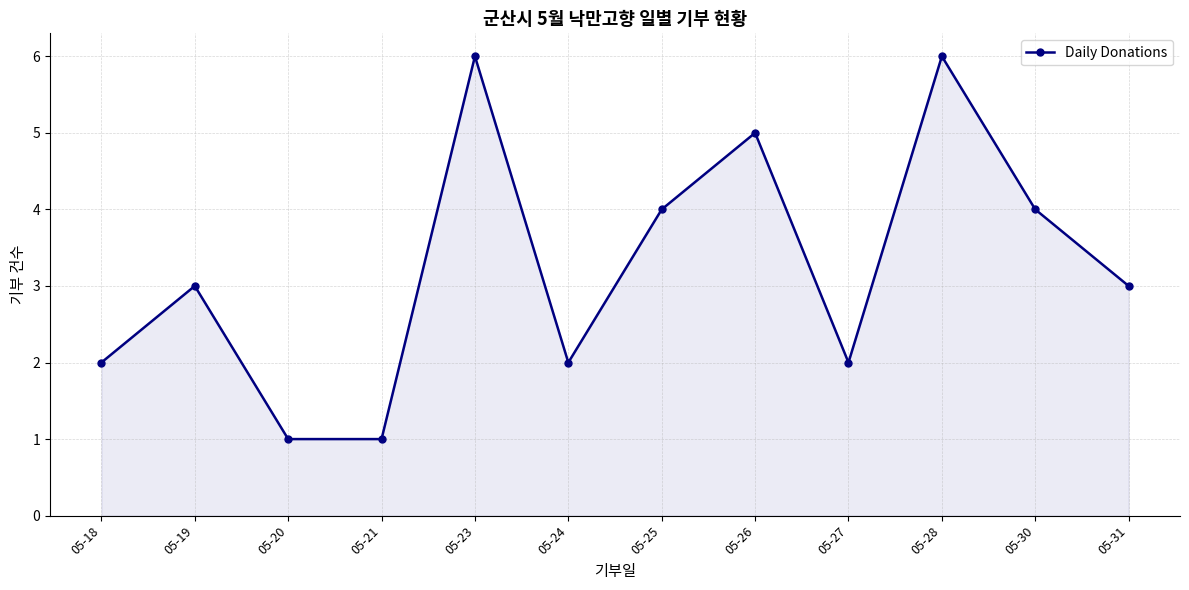

Reading left to right, transcribe all the data shown in this chart.

2	3	1	1	6	2	4	5	2	6	4	3